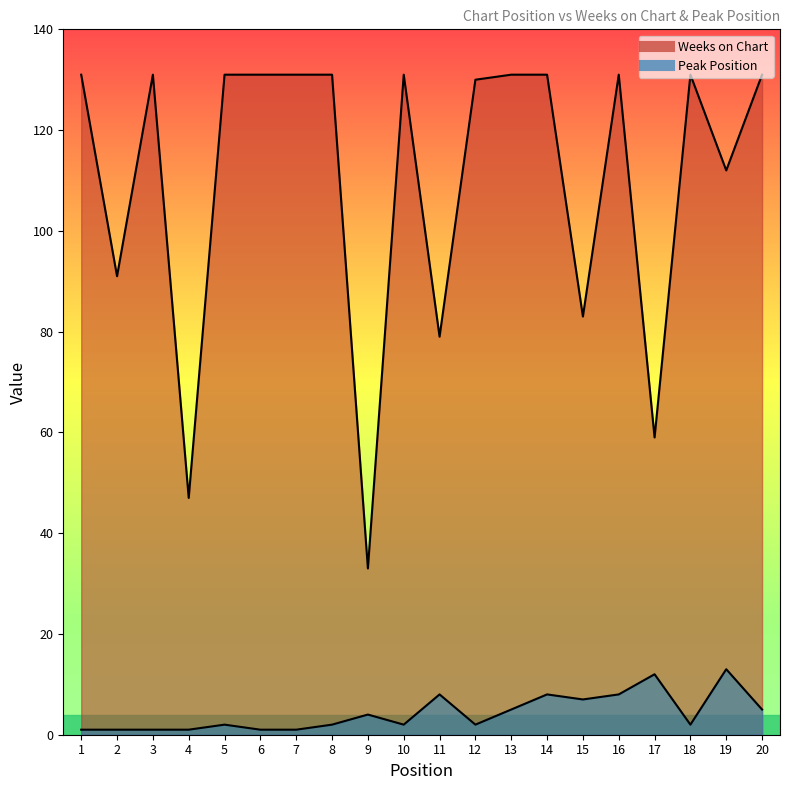

Where is the first local minimum for Weeks on Chart?

2